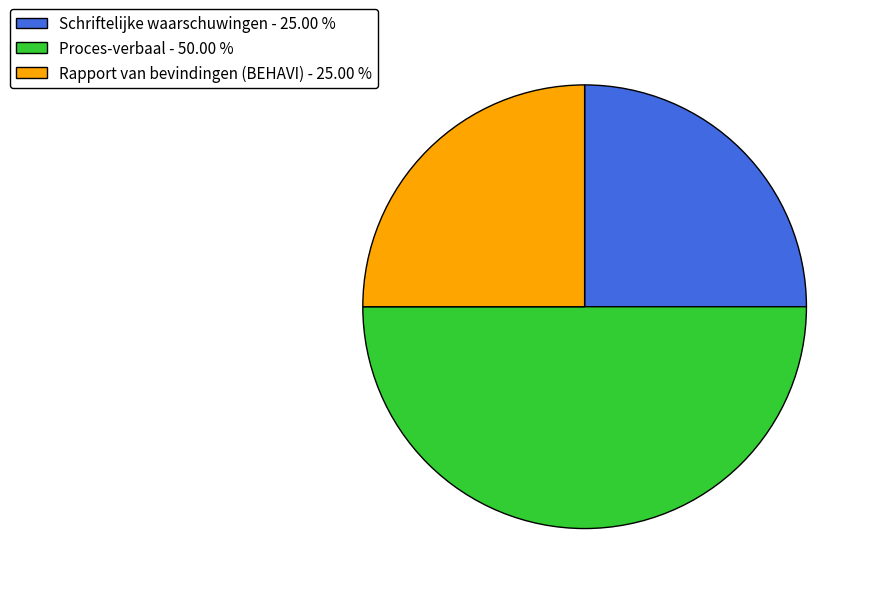

Is Schriftelijke waarschuwingen the majority of the pie?

No